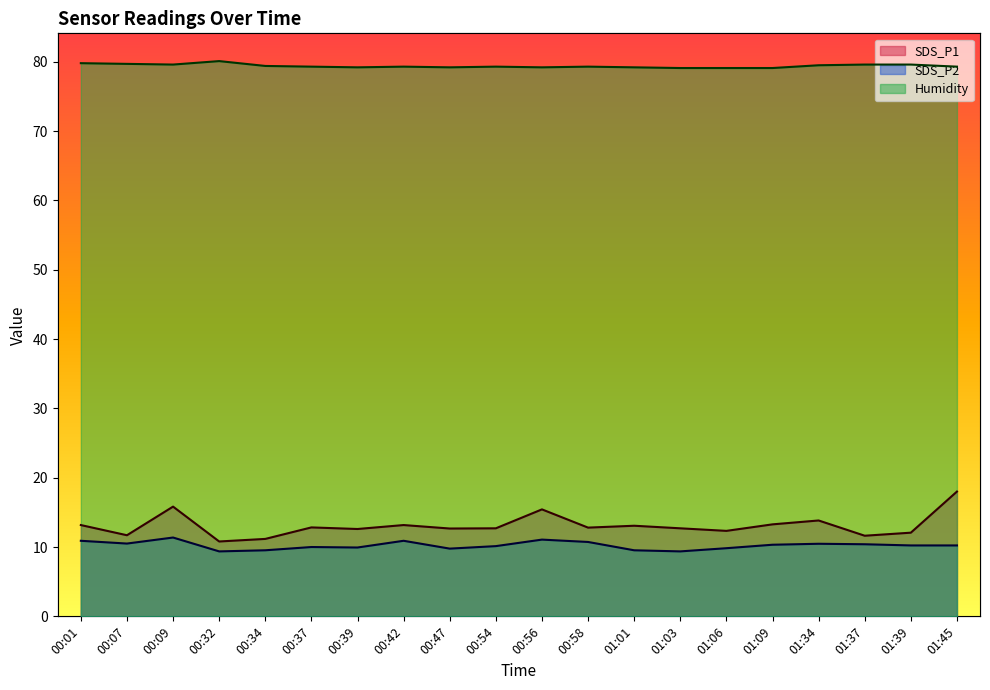

The value of Humidity at 00:07 is 124.8. True or false?

False